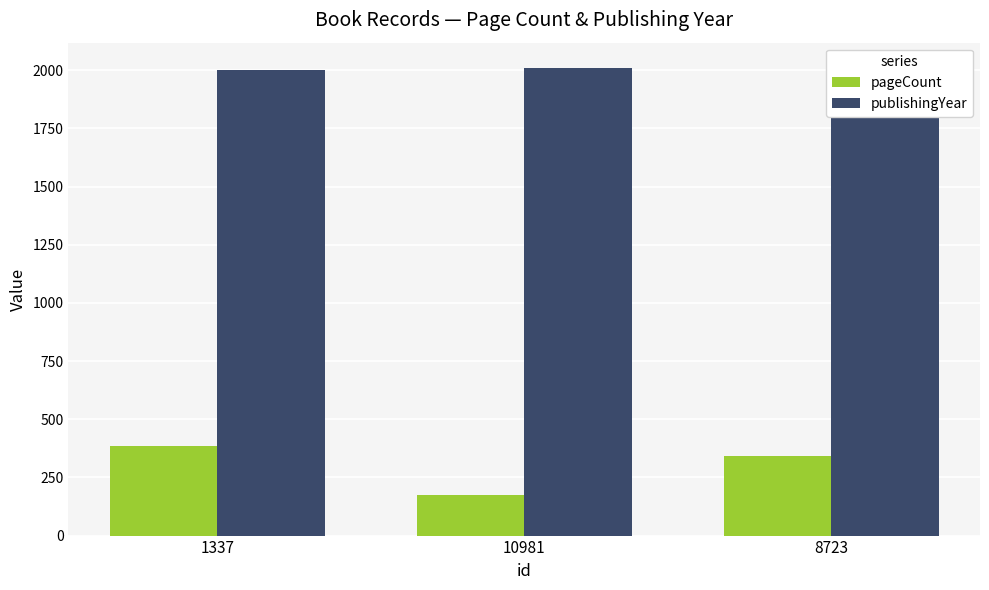

The value of publishingYear at 1337 is 2748. True or false?

False